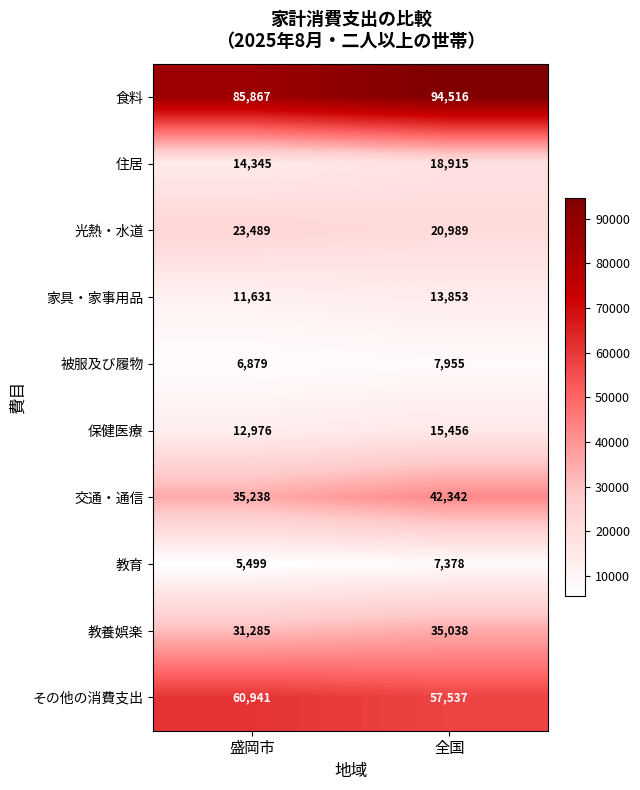

Reading right to left, extract all data points from this chart.

食料: 全国=94516	盛岡市=85867
住居: 全国=18915	盛岡市=14345
光熱・水道: 全国=20989	盛岡市=23489
家具・家事用品: 全国=13853	盛岡市=11631
被服及び履物: 全国=7955	盛岡市=6879
保健医療: 全国=15456	盛岡市=12976
交通・通信: 全国=42342	盛岡市=35238
教育: 全国=7378	盛岡市=5499
教養娯楽: 全国=35038	盛岡市=31285
その他の消費支出: 全国=57537	盛岡市=60941